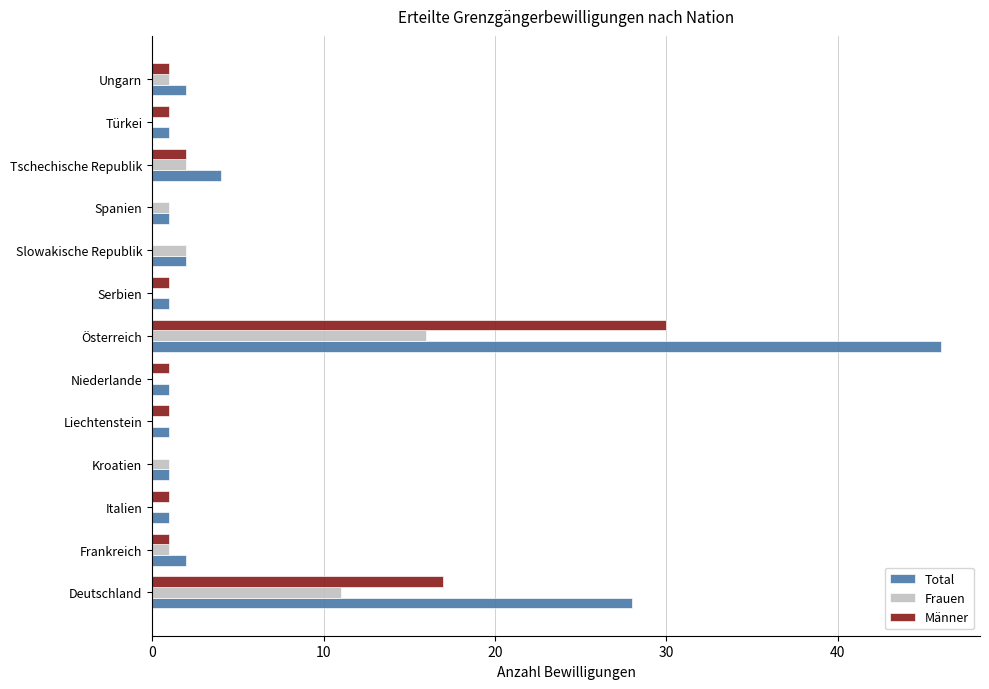

What is the maximum value for Männer?

30